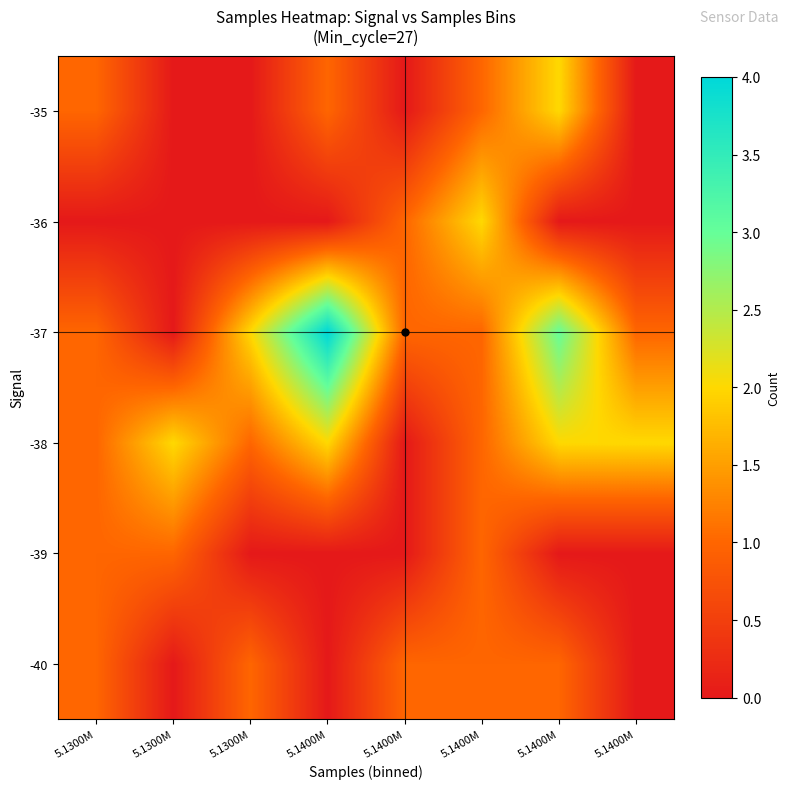

What is the greatest value displayed?

4